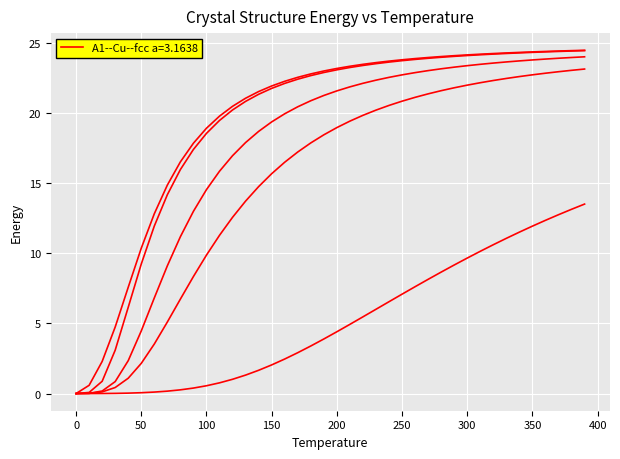

How many lines are shown in the chart?

5